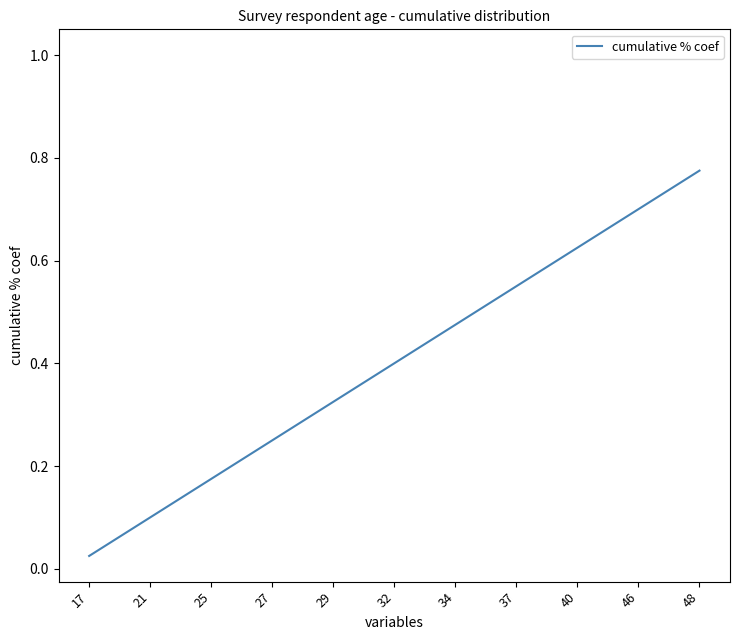

At which label is the value closest to 0?

17